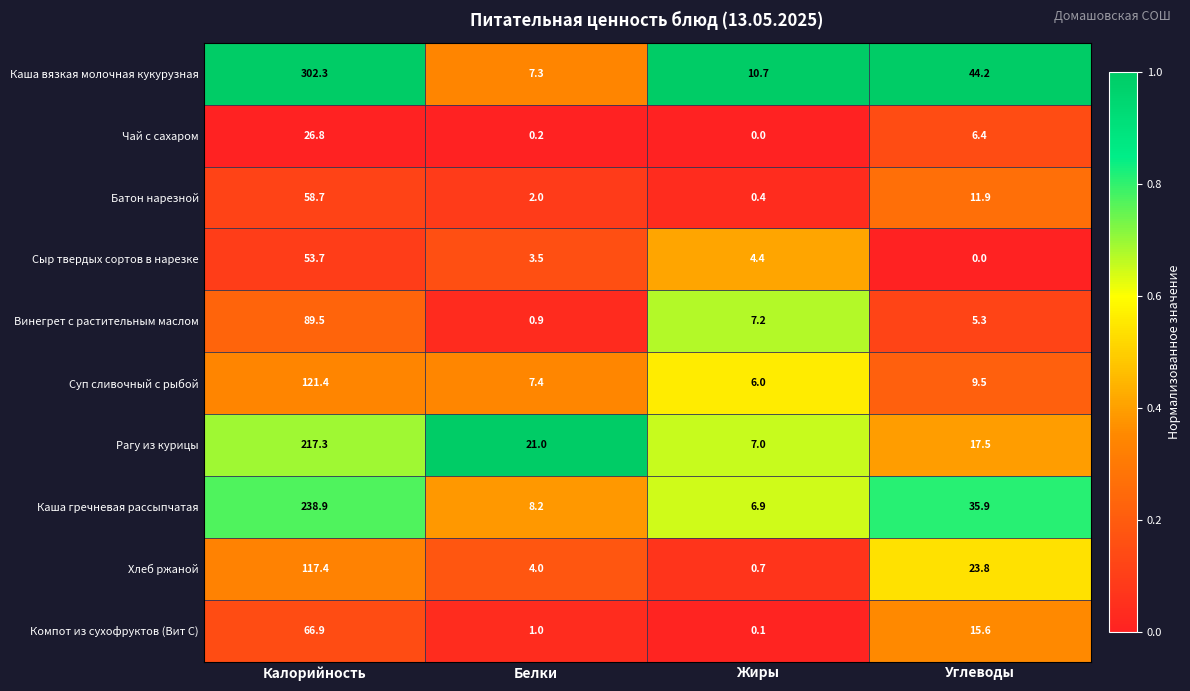

How many distinct data groups are displayed?

10